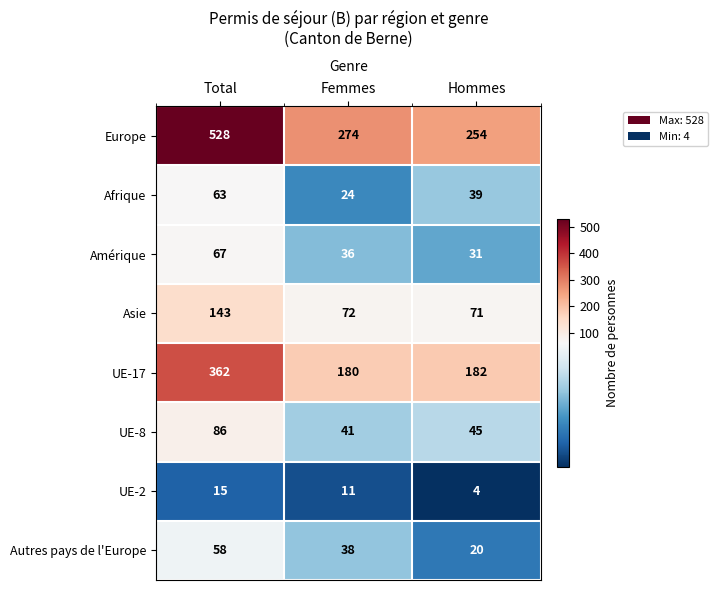

Reading right to left, extract all data points from this chart.

Europe: Hommes=254	Femmes=274	Total=528
Afrique: Hommes=39	Femmes=24	Total=63
Amérique: Hommes=31	Femmes=36	Total=67
Asie: Hommes=71	Femmes=72	Total=143
UE-17: Hommes=182	Femmes=180	Total=362
UE-8: Hommes=45	Femmes=41	Total=86
UE-2: Hommes=4	Femmes=11	Total=15
Autres pays de l'Europe: Hommes=20	Femmes=38	Total=58